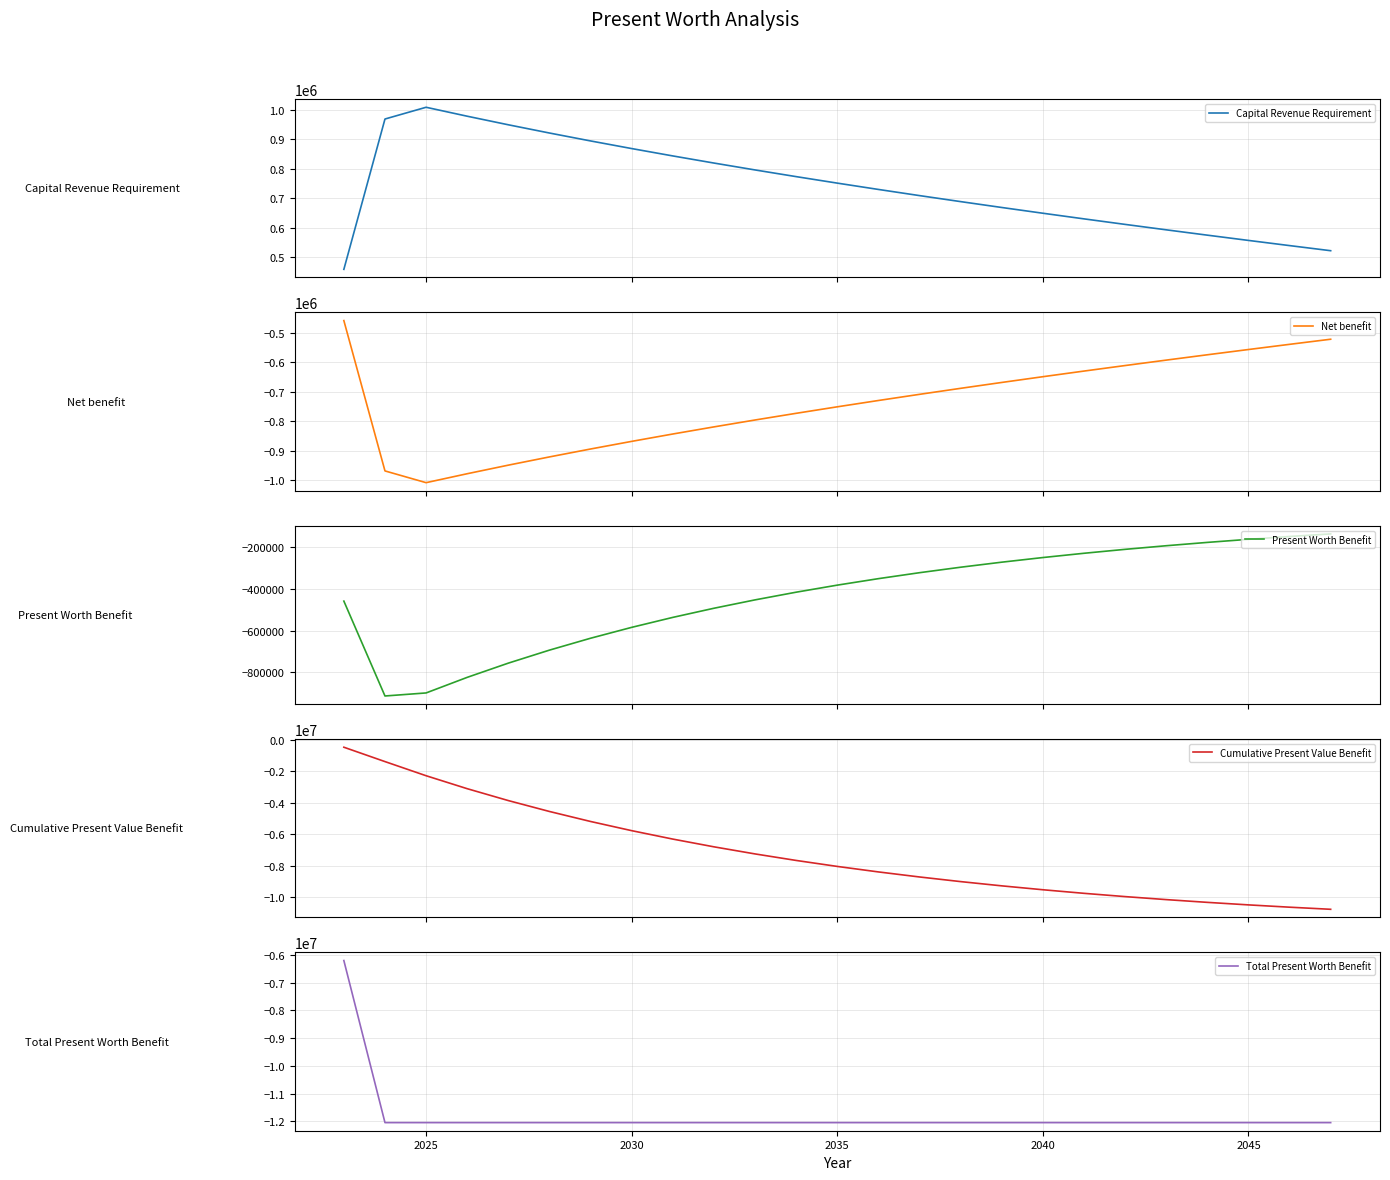

What is the minimum value for Capital Revenue Requirement?

458297.6